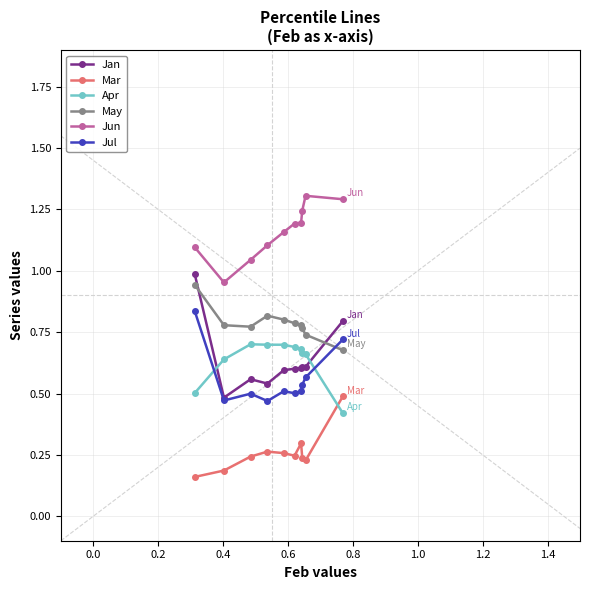

How many interior local valleys does the Jul series have?

3